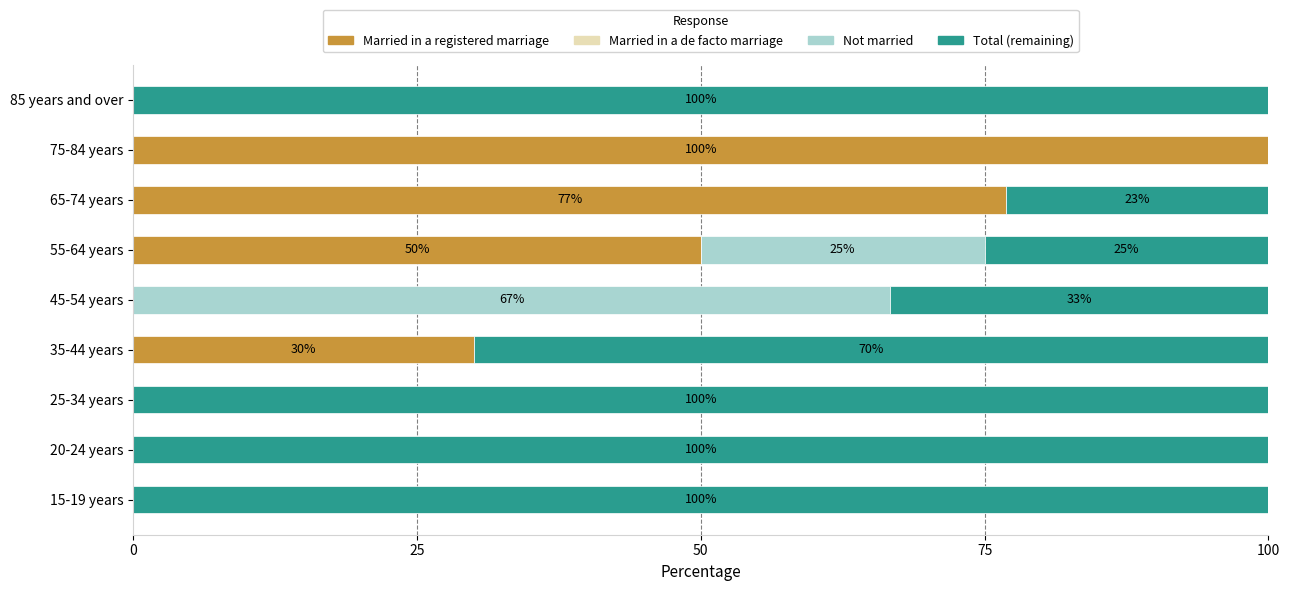

What is the total value across all series at 65-74 years?

100.0